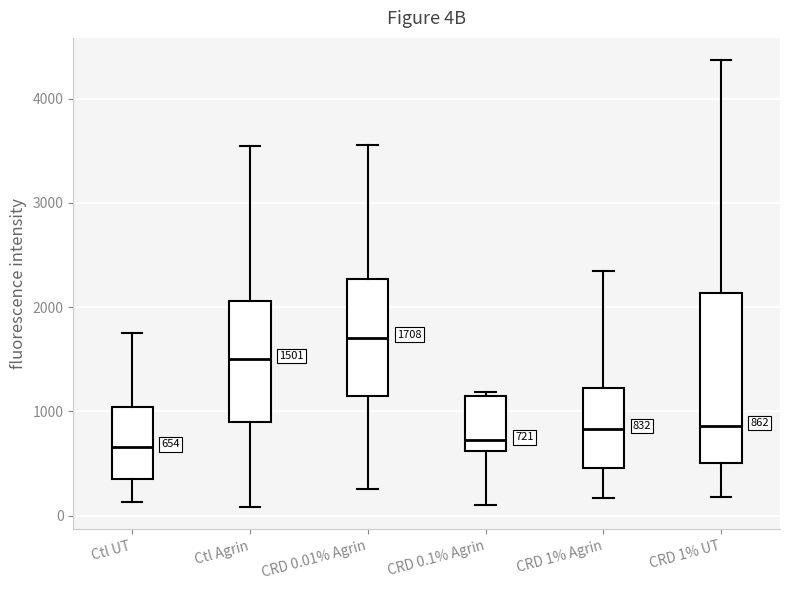

Which box's median line is the highest?

CRD 0.01% Agrin